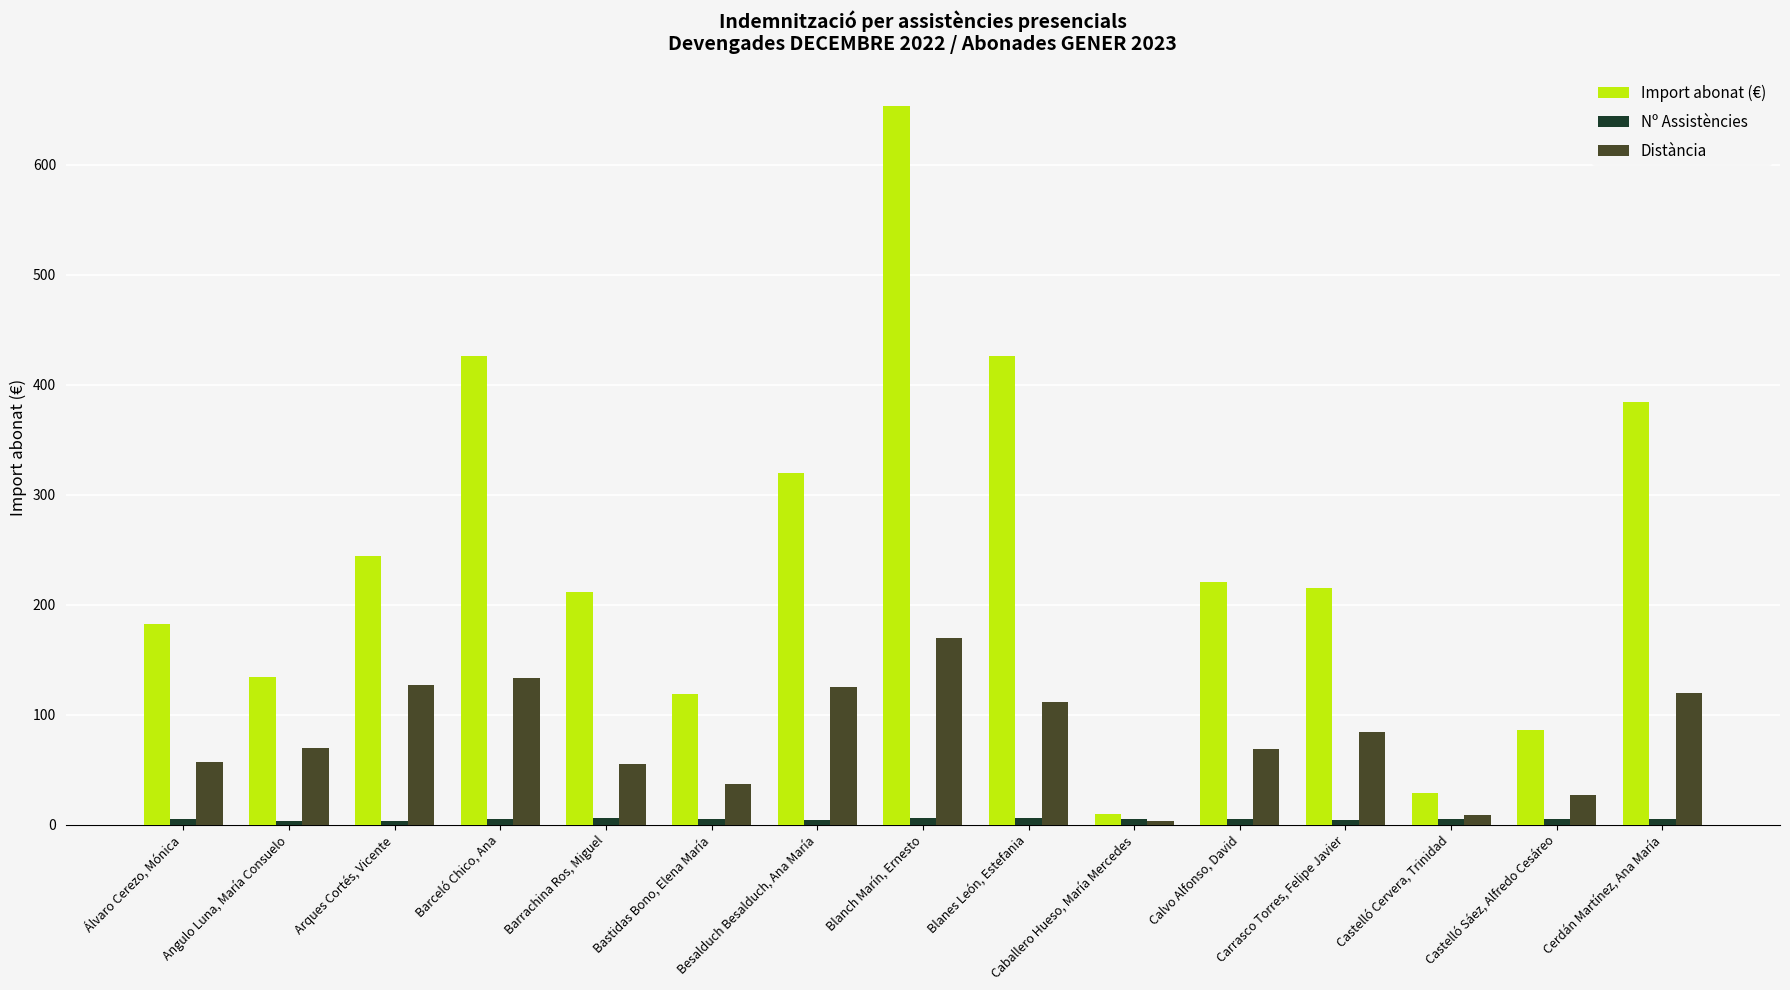

Is it true that Import abonat (€) equals 320.0 at Besalduch Besalduch, Ana María?

True